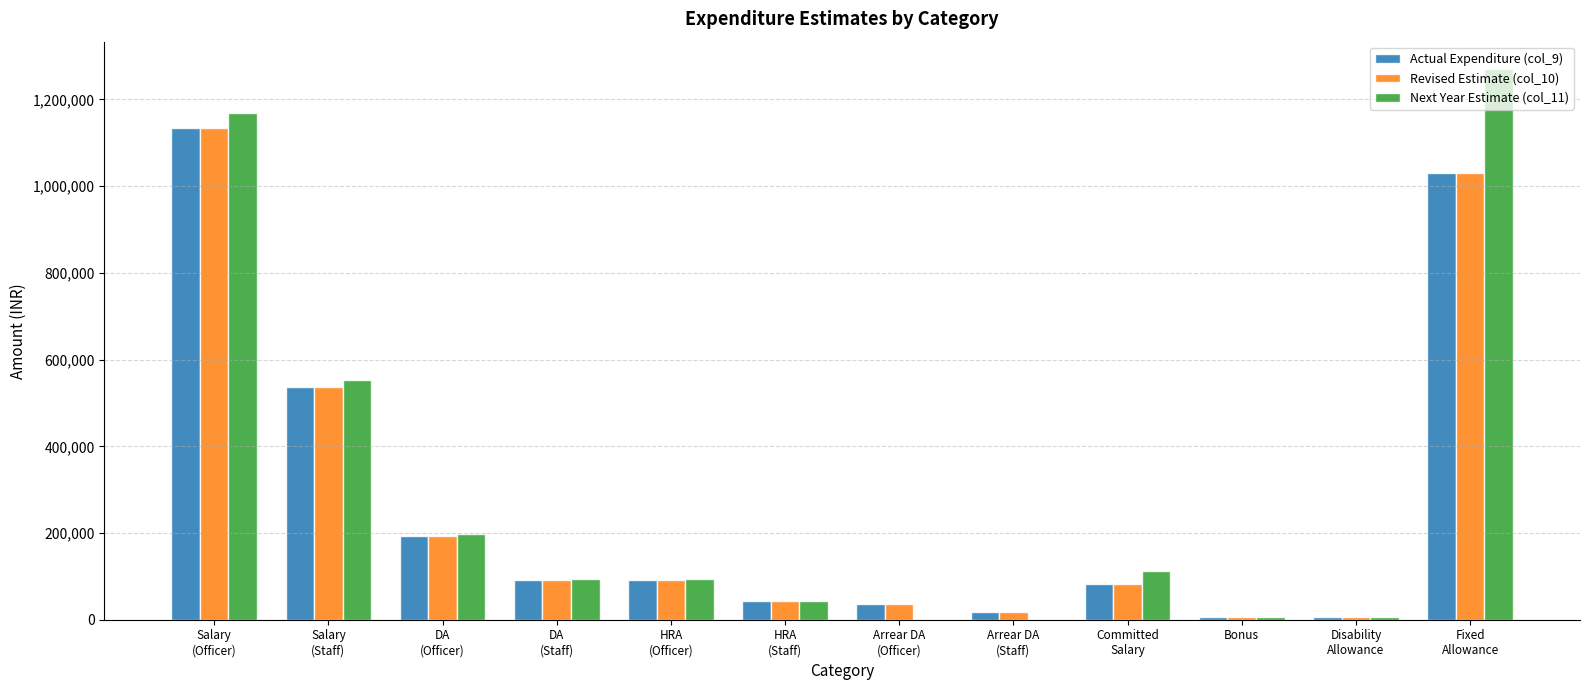

Is the value of Revised Estimate (col_10) at Bonus greater than the value of Actual Expenditure (col_9) at HRA
(Officer)?

No